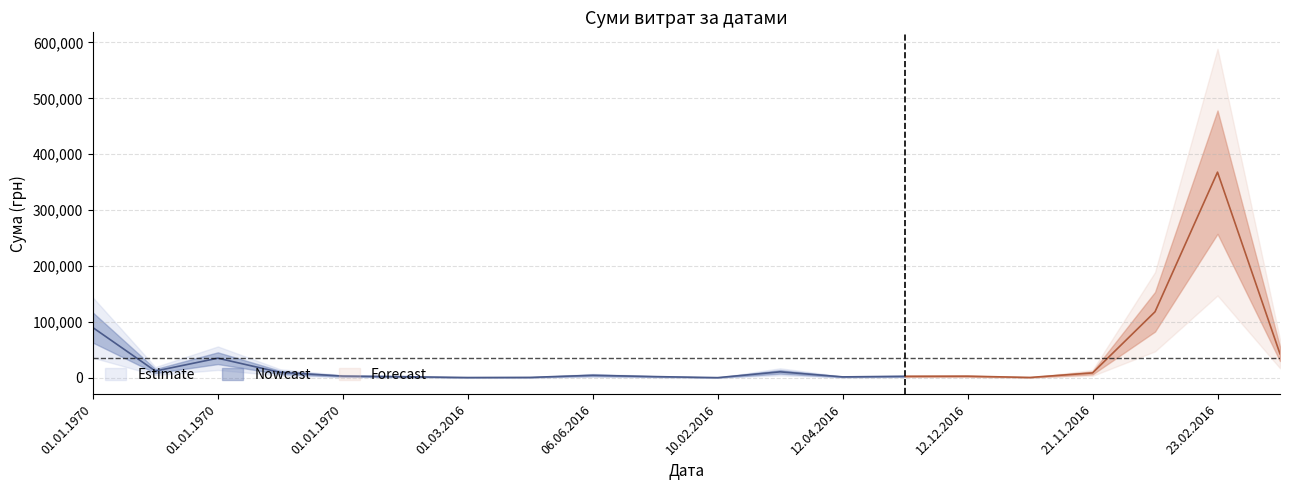

What is the change in value from 11.04.2016 to 10.02.2016?

-10361.7